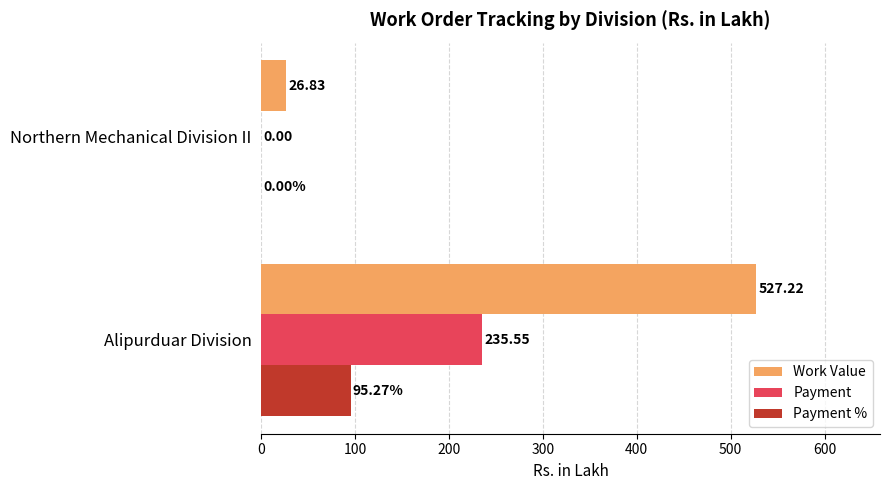

Which series has the largest total across all categories?

Work Value